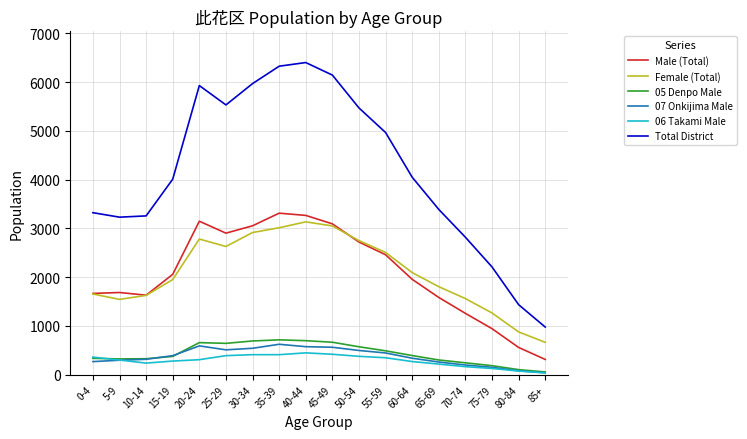

What is the difference between the highest and lowest values at 35-39?

5916